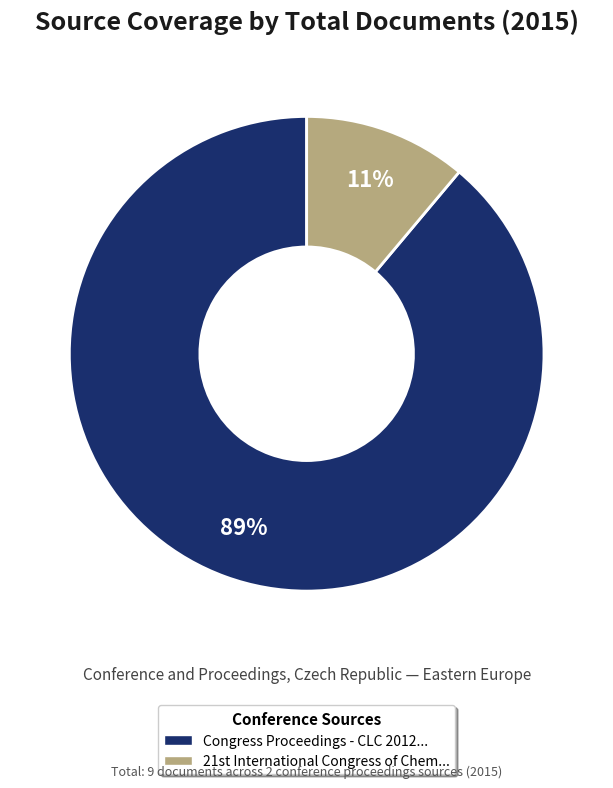

To the nearest percent, what is the difference between the largest and smallest slice percentages?

78%